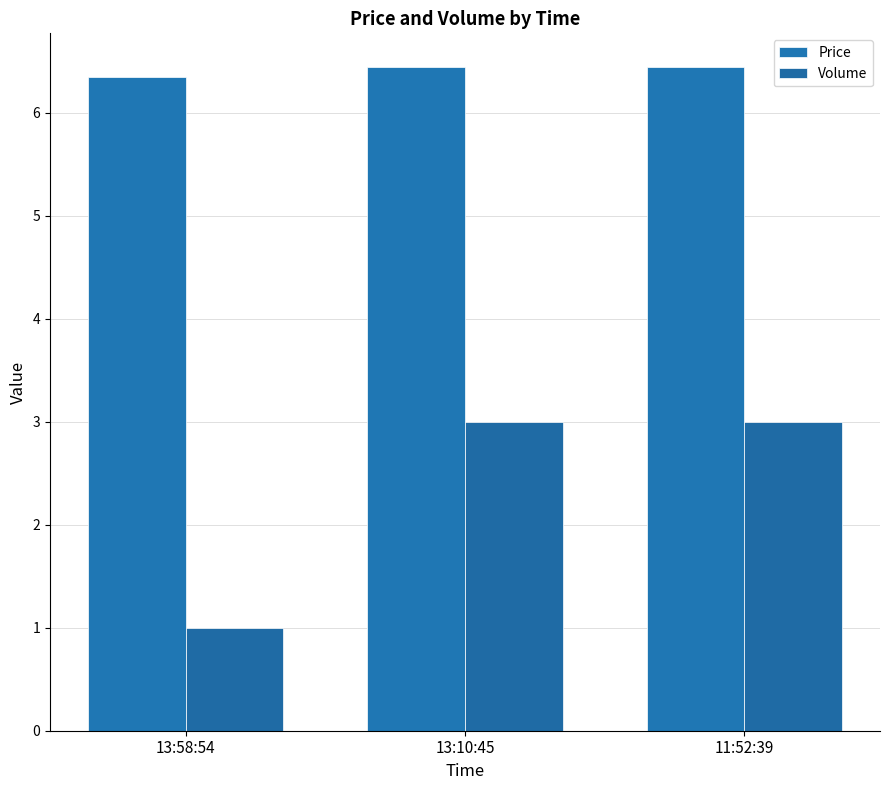

Rank the series at 13:10:45 from lowest to highest value.

Volume, Price